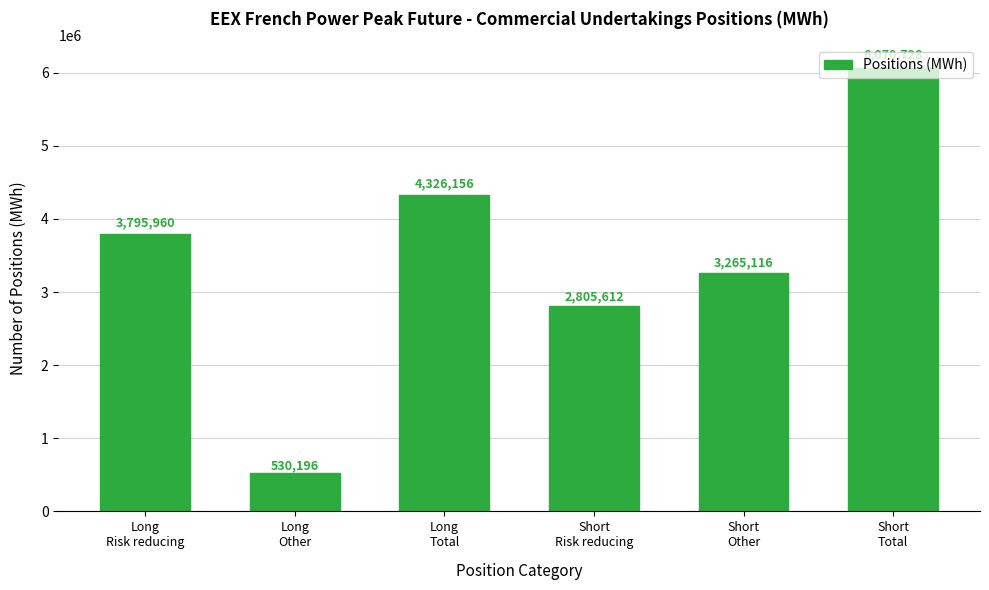

What is the sum of all values?

20793768